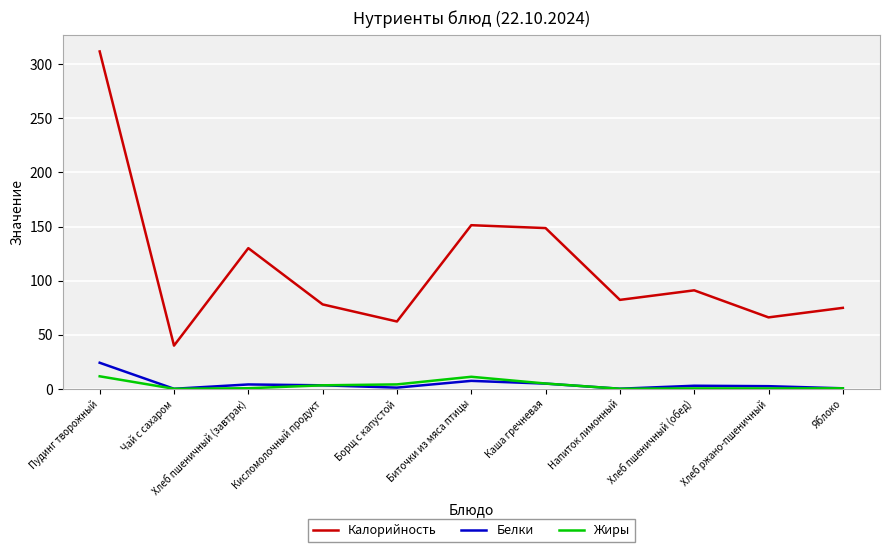

What is the maximum value for Жиры?

11.5